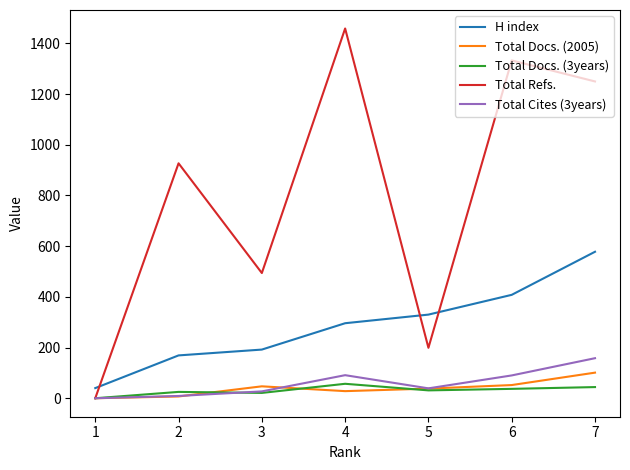

What is the maximum value shown in the chart?

1459